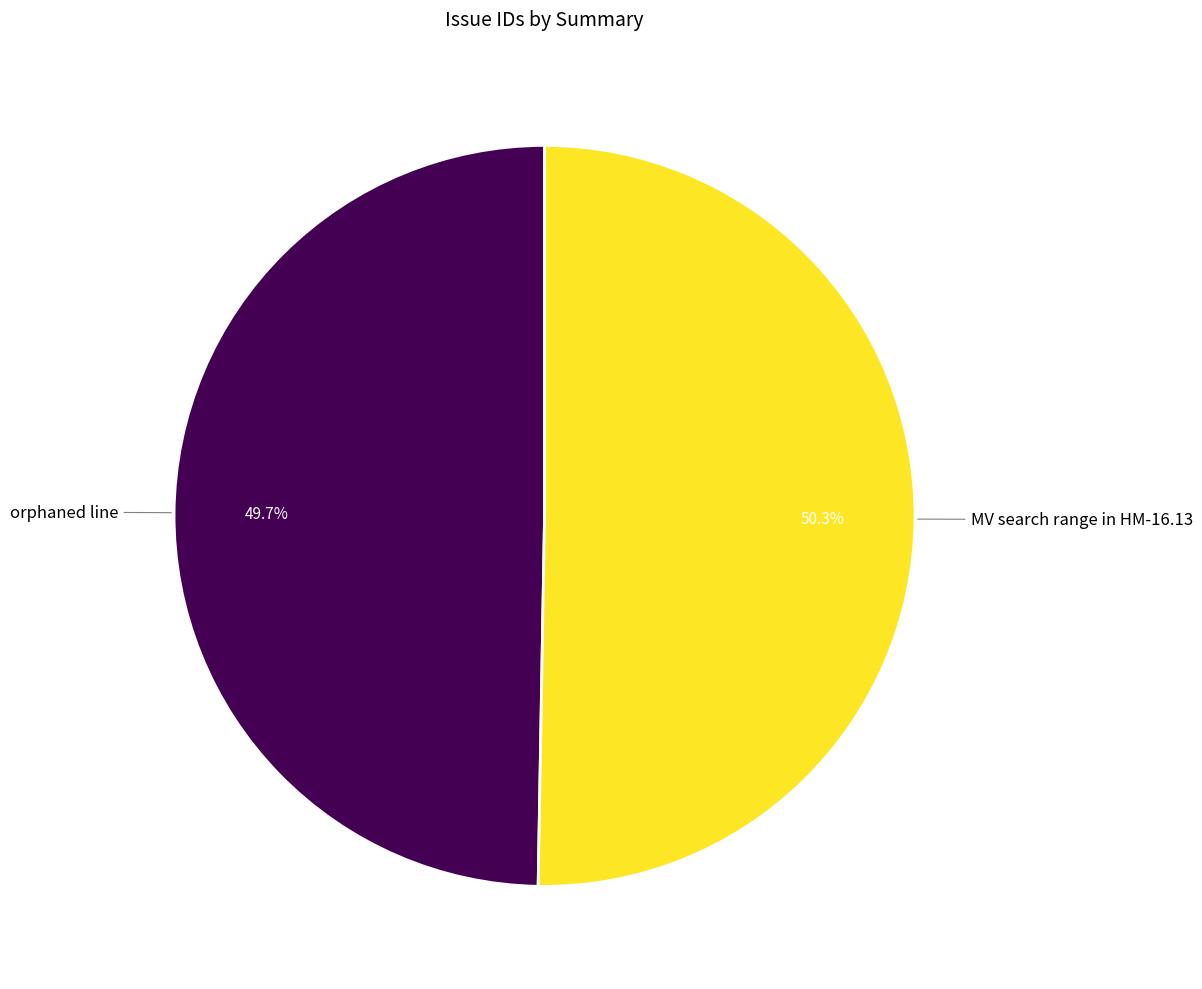

The orphaned line slice represents 50% of the pie. True or false?

True